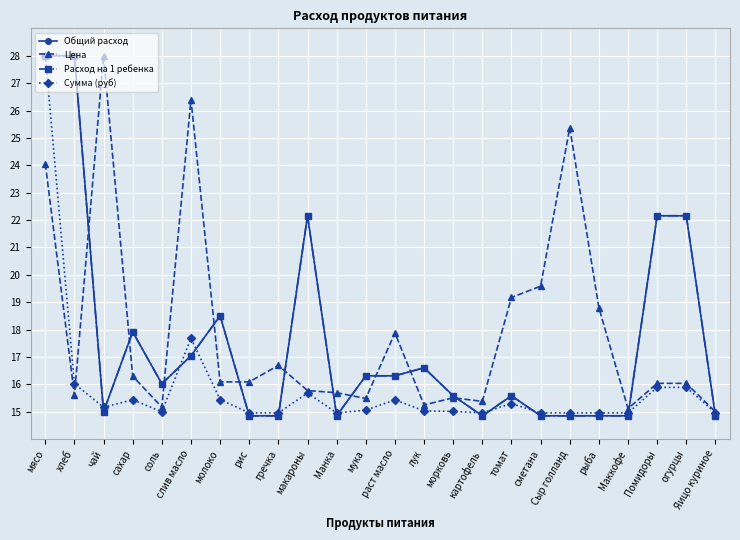

Does the chart have visible grid lines?

Yes